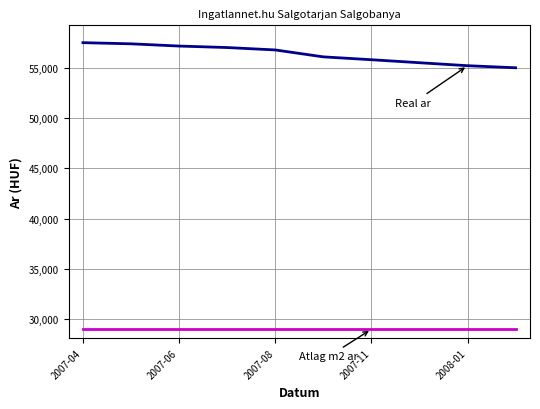

What is the greatest value displayed?

57508